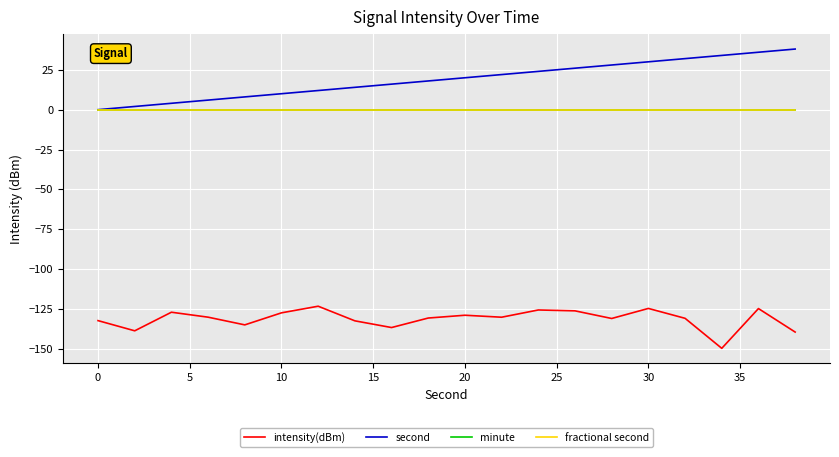

Does the chart display data point markers on the line(s)?

No